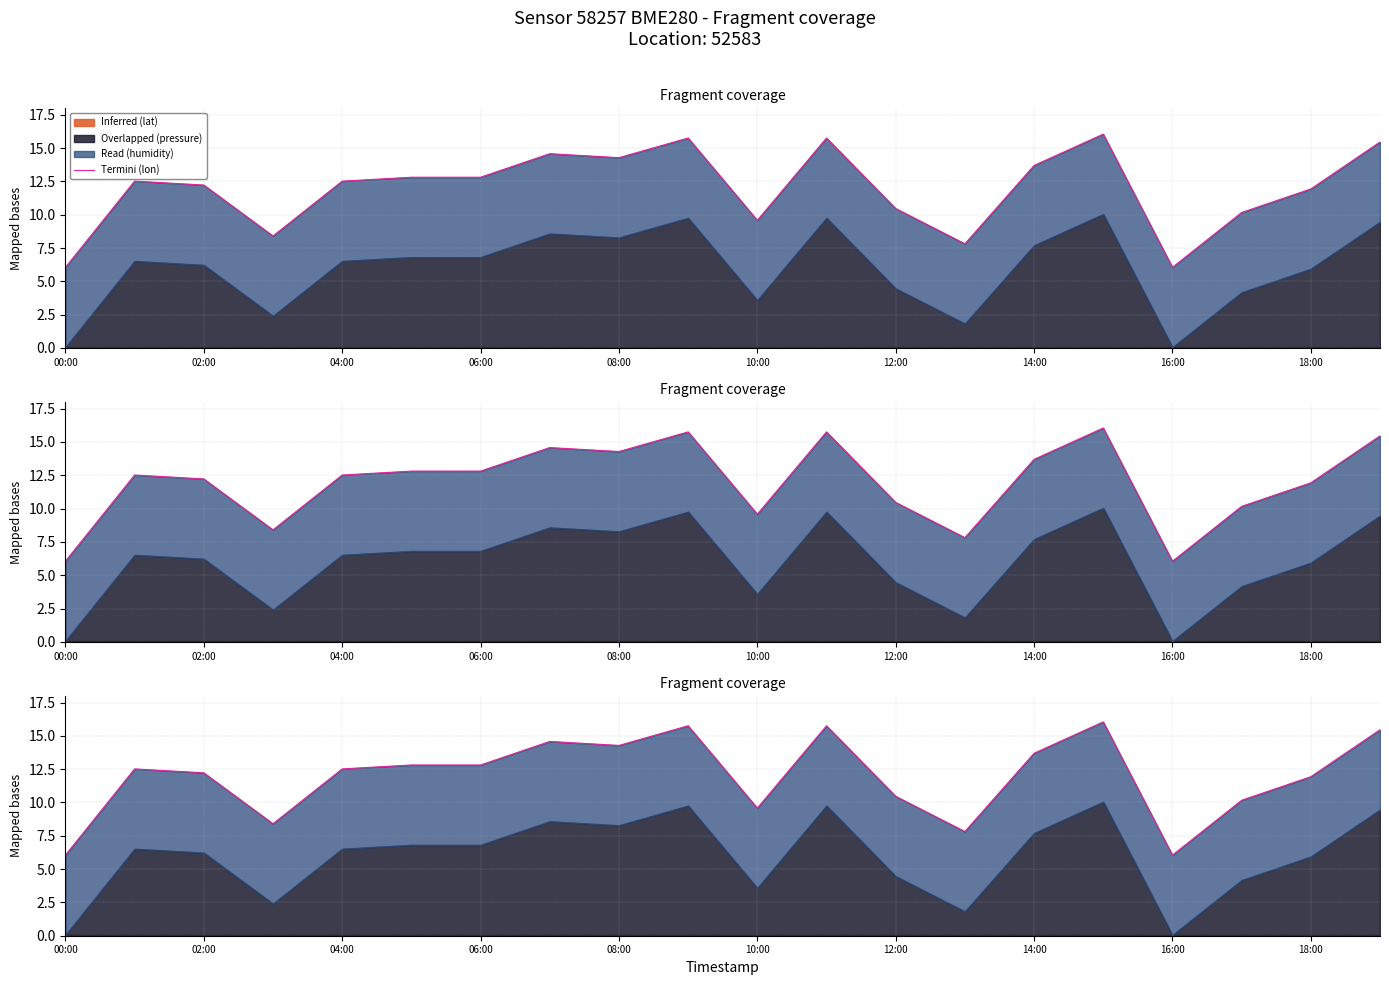

Reading left to right, list all the values displayed in this chart.

6.0	12.5	12.2	8.4	12.5	12.8	12.8	14.6	14.3	15.8	9.6	15.8	10.5	7.8	13.7	16.1	6.0	10.2	11.9	15.5